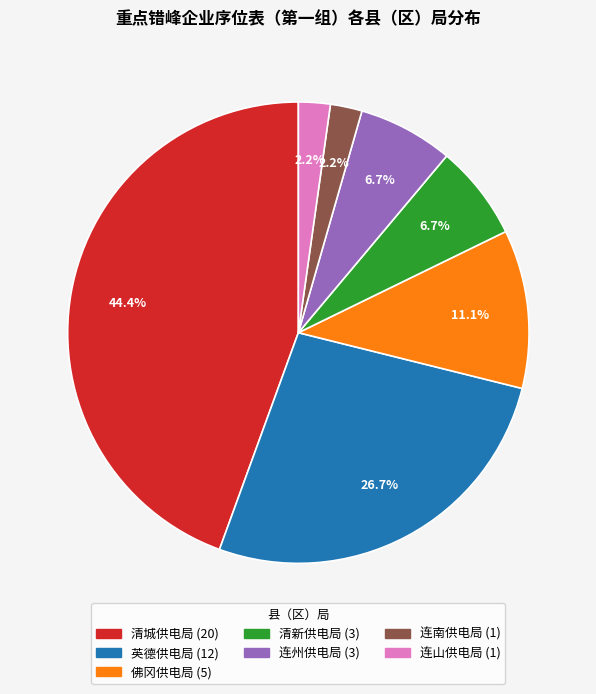

Which has a higher value, 佛冈供电局 or 清新供电局?

佛冈供电局